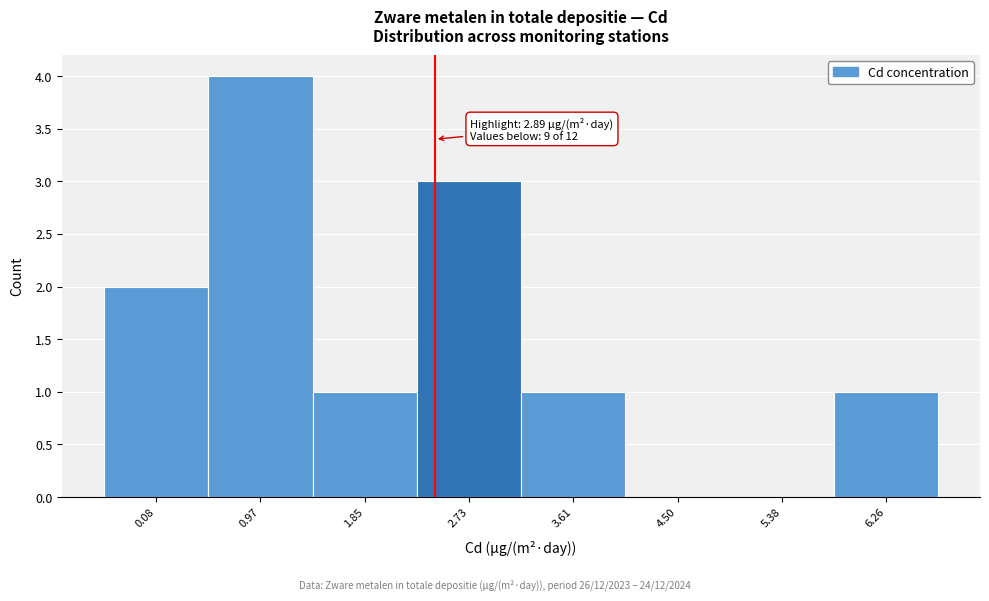

Reading left to right, extract all data points from this chart.

0.08=2	0.97=4	1.85=1	2.73=3	3.61=1	4.50=0	5.38=0	6.26=1